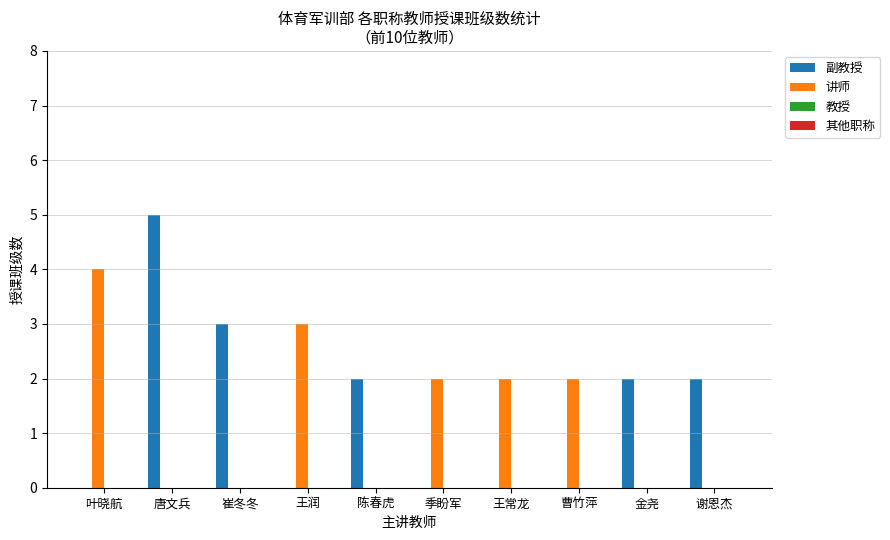

Reading left to right, what are all the values shown in this chart?

副教授: 叶晓航=0	唐文兵=5	崔冬冬=3	王润=0	陈春虎=2	季盼军=0	王常龙=0	曹竹萍=0	金尧=2	谢恩杰=2
讲师: 叶晓航=4	唐文兵=0	崔冬冬=0	王润=3	陈春虎=0	季盼军=2	王常龙=2	曹竹萍=2	金尧=0	谢恩杰=0